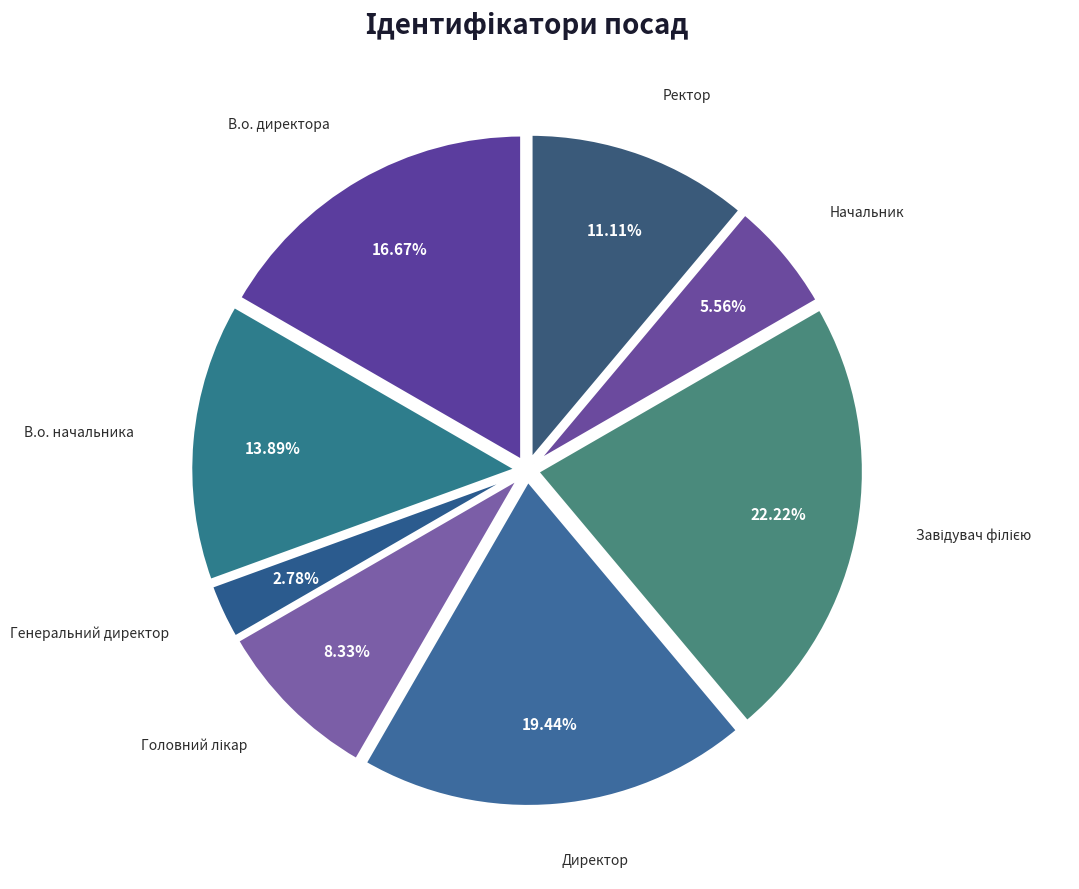

How many segments does this pie chart have?

8